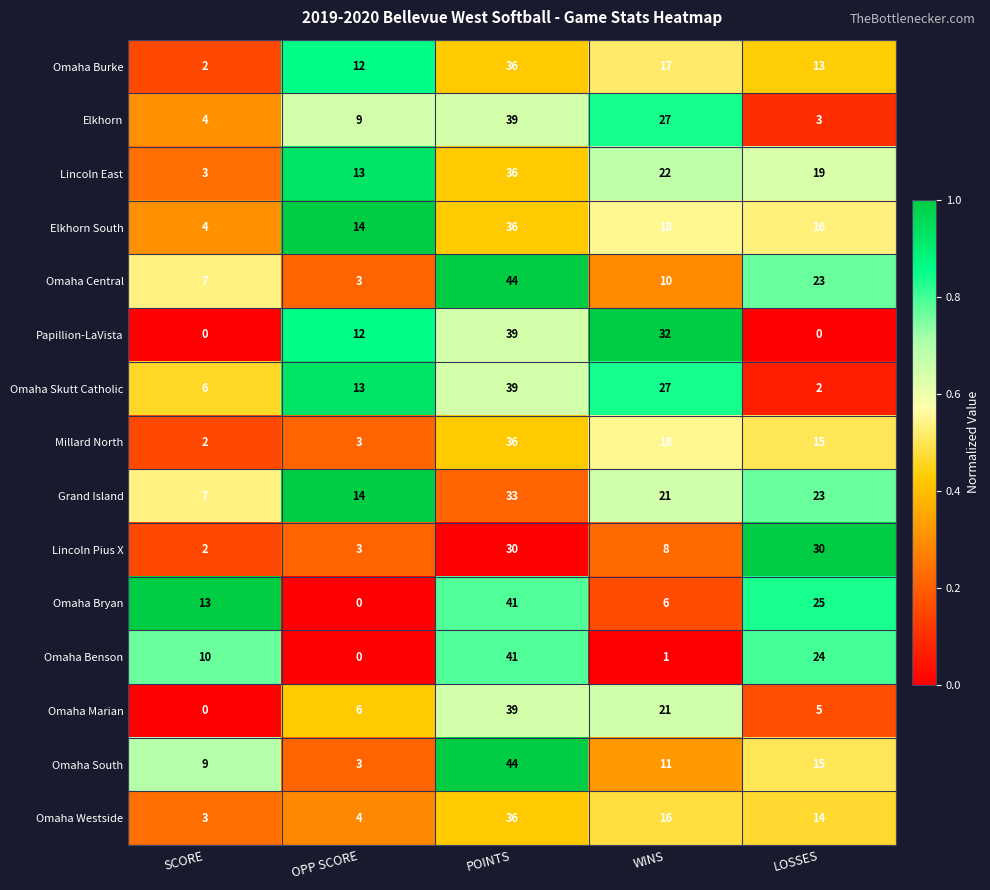

How many Omaha Skutt Catholic values are between 6 and 27?

3